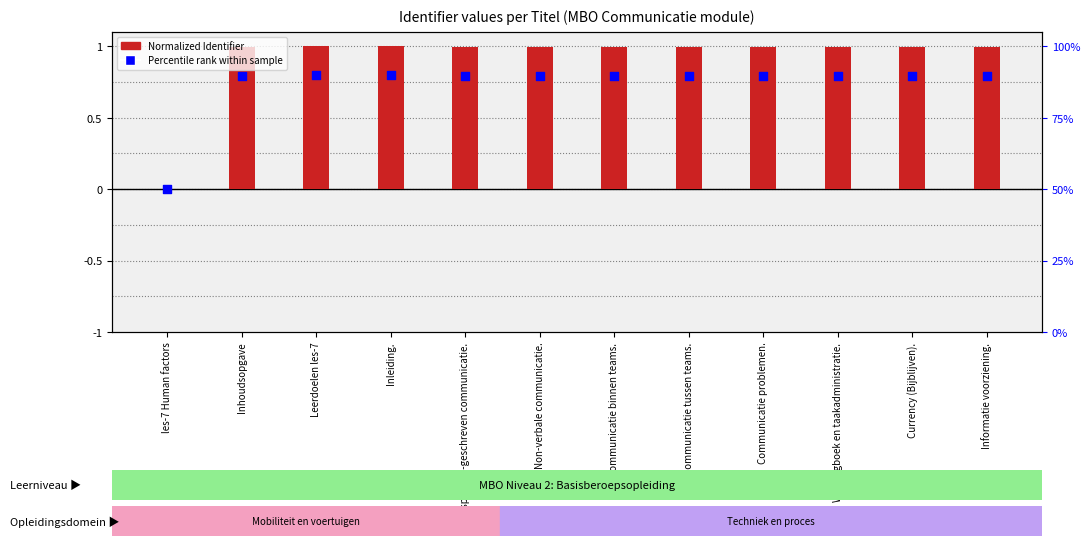

What are all the series names shown in the legend?

Normalized Identifier, Percentile rank within sample